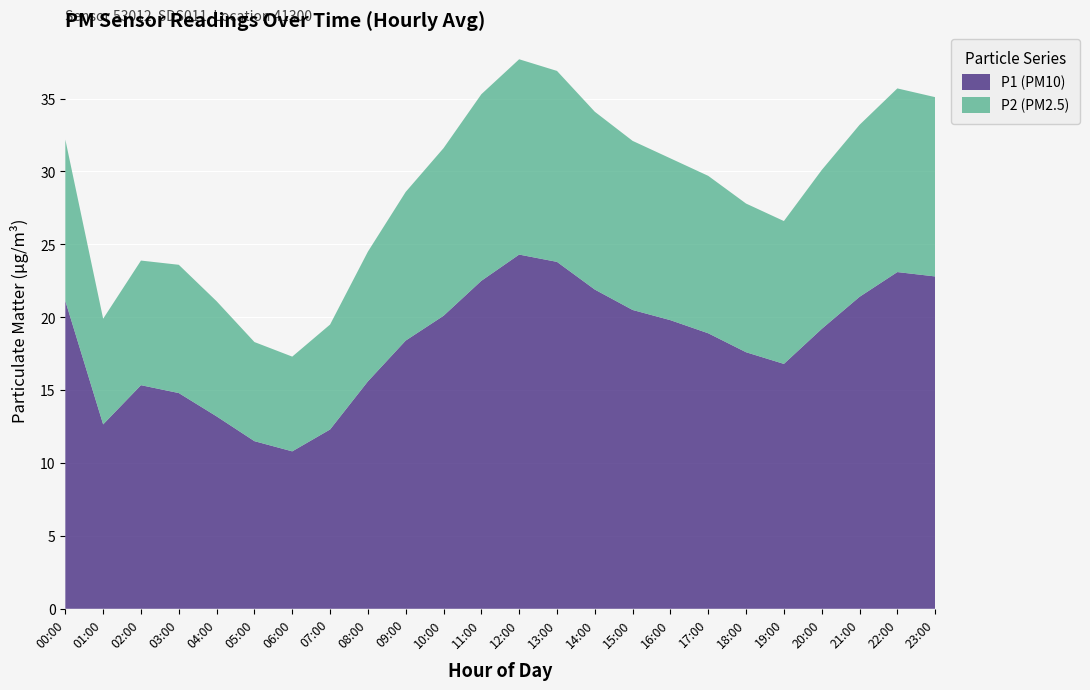

Reading left to right, list all the values displayed in this chart.

P1 (PM10): 21.1	12.7	15.3	14.8	13.2	11.5	10.8	12.3	15.6	18.4	20.1	22.5	24.3	23.8	21.9	20.5	19.8	18.9	17.6	16.8	19.2	21.4	23.1	22.8
P2 (PM2.5): 11.1	7.2	8.6	8.8	7.9	6.8	6.5	7.2	8.9	10.2	11.5	12.8	13.4	13.1	12.2	11.6	11.1	10.8	10.2	9.8	10.9	11.8	12.6	12.3